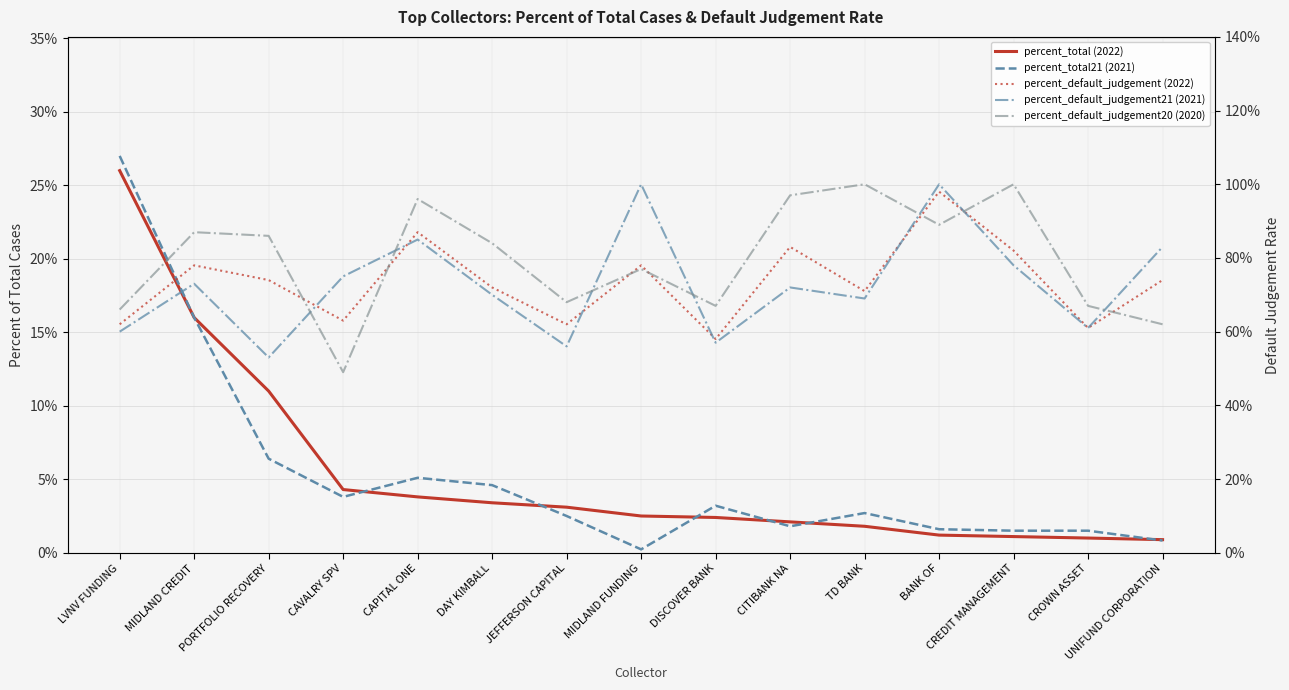

Is it true that percent_total (2022) equals 0.1 at LVNV FUNDING?

False